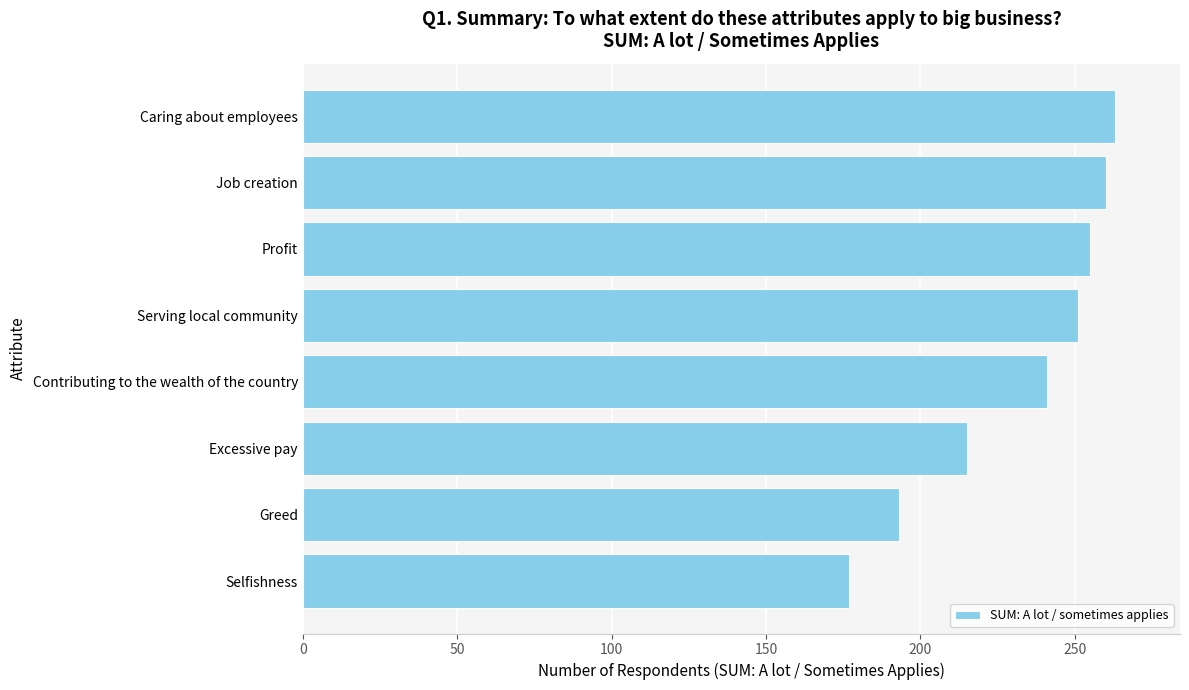

At which label is the value closest to 220?

Excessive pay